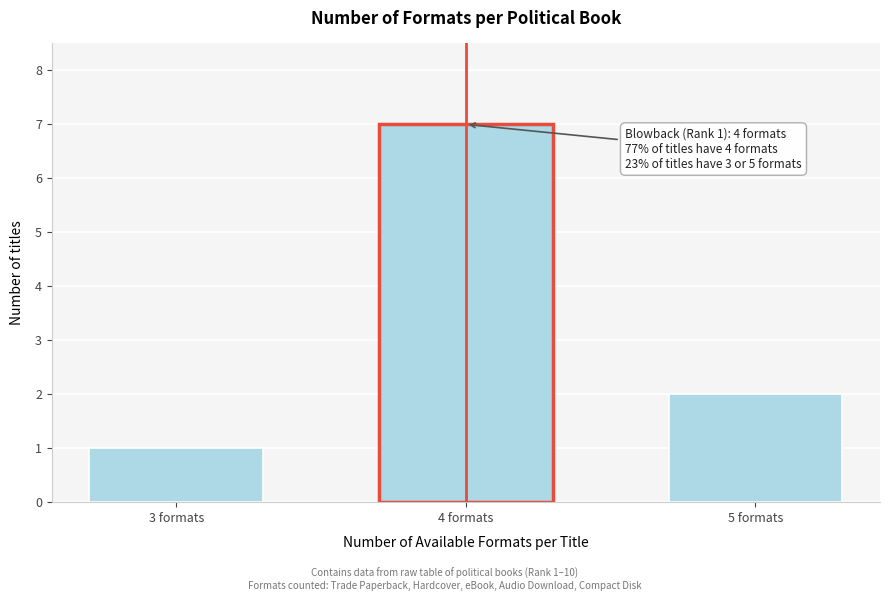

Reading right to left, list all the values displayed in this chart.

5 formats=2	4 formats=7	3 formats=1